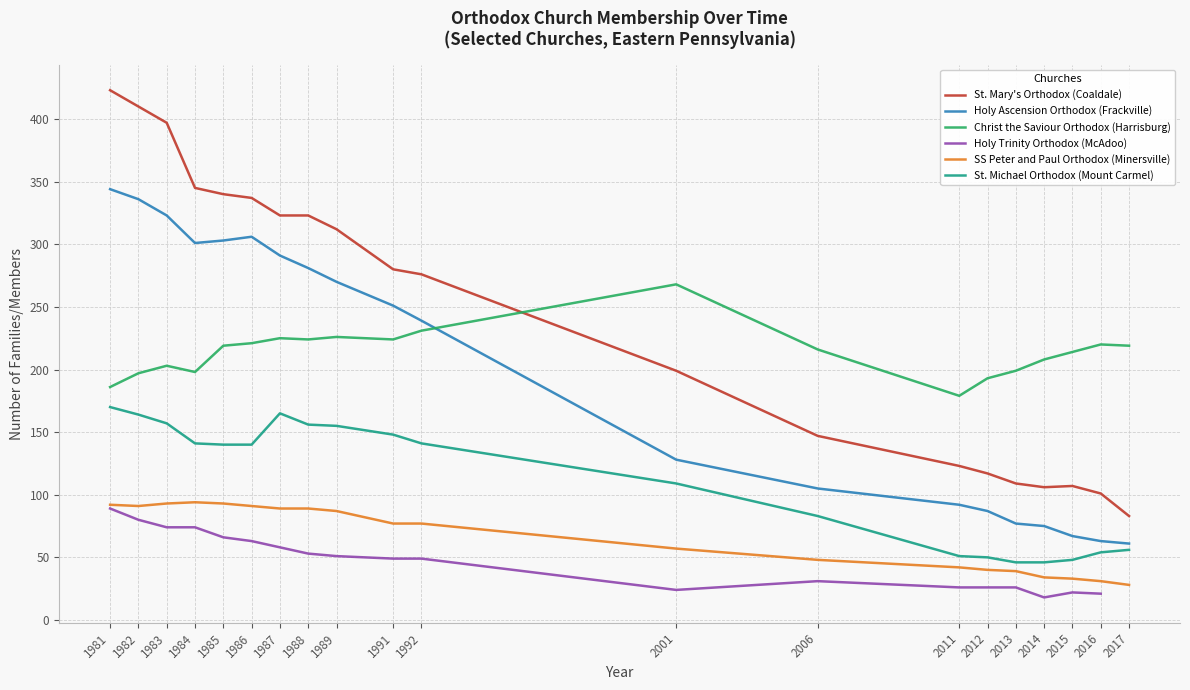

The value of Holy Trinity Orthodox (McAdoo) at 2011 is 37.6. True or false?

False